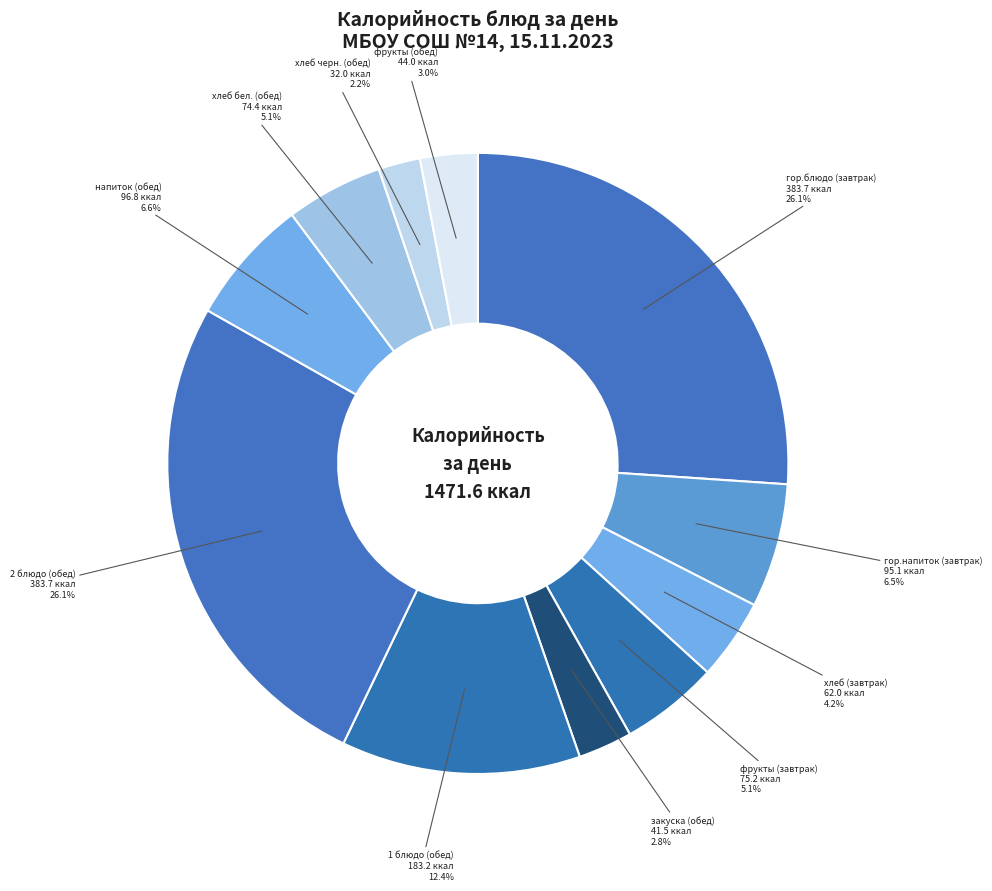

How many segments does this pie chart have?

11